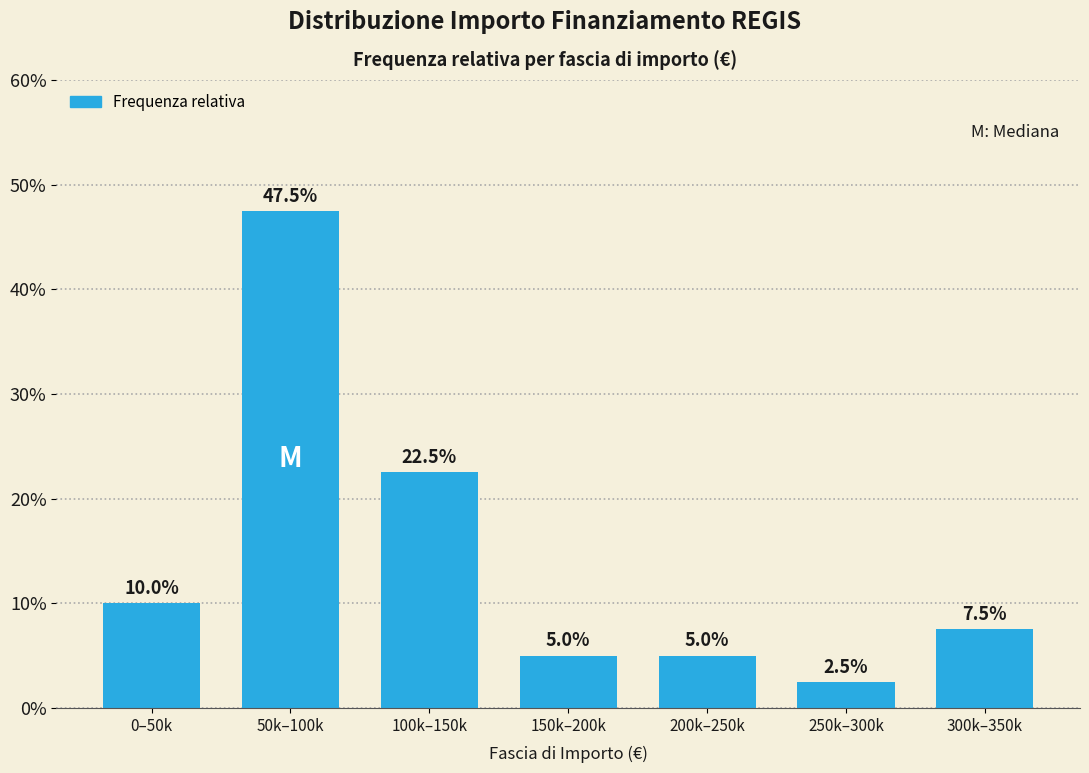

Reading left to right, transcribe all the data shown in this chart.

10.0	47.5	22.5	5.0	5.0	2.5	7.5